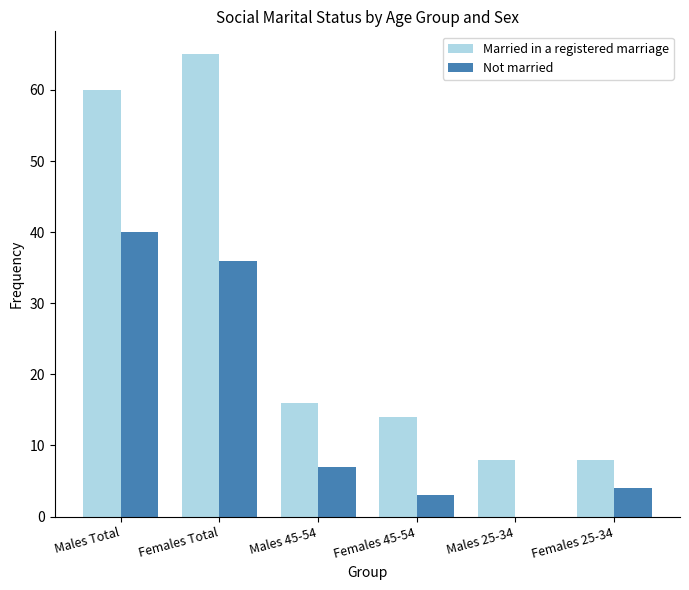

Which series changed the most between Males 45-54 and Females 45-54?

Not married